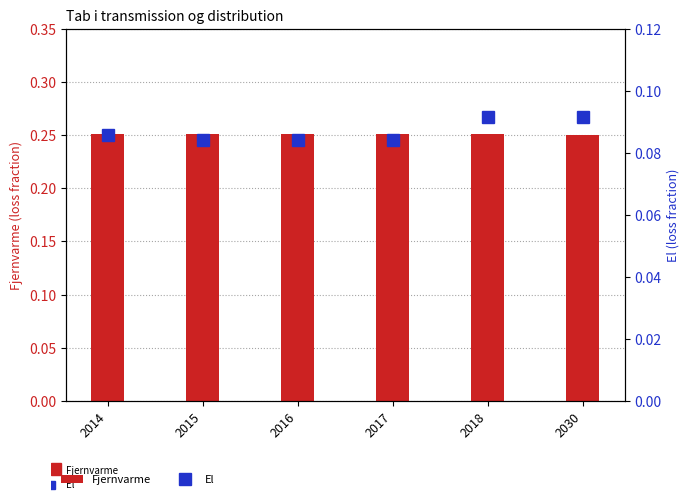

Reading left to right, list all the values displayed in this chart.

Fjernvarme: 2014=0.3	2015=0.3	2016=0.3	2017=0.3	2018=0.3	2030=0.2
El: 2014=0.1	2015=0.1	2016=0.1	2017=0.1	2018=0.1	2030=0.1